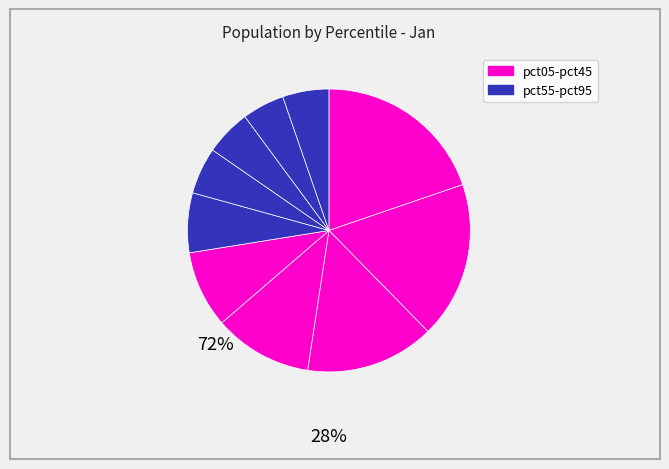

How many segments does this pie chart have?

10